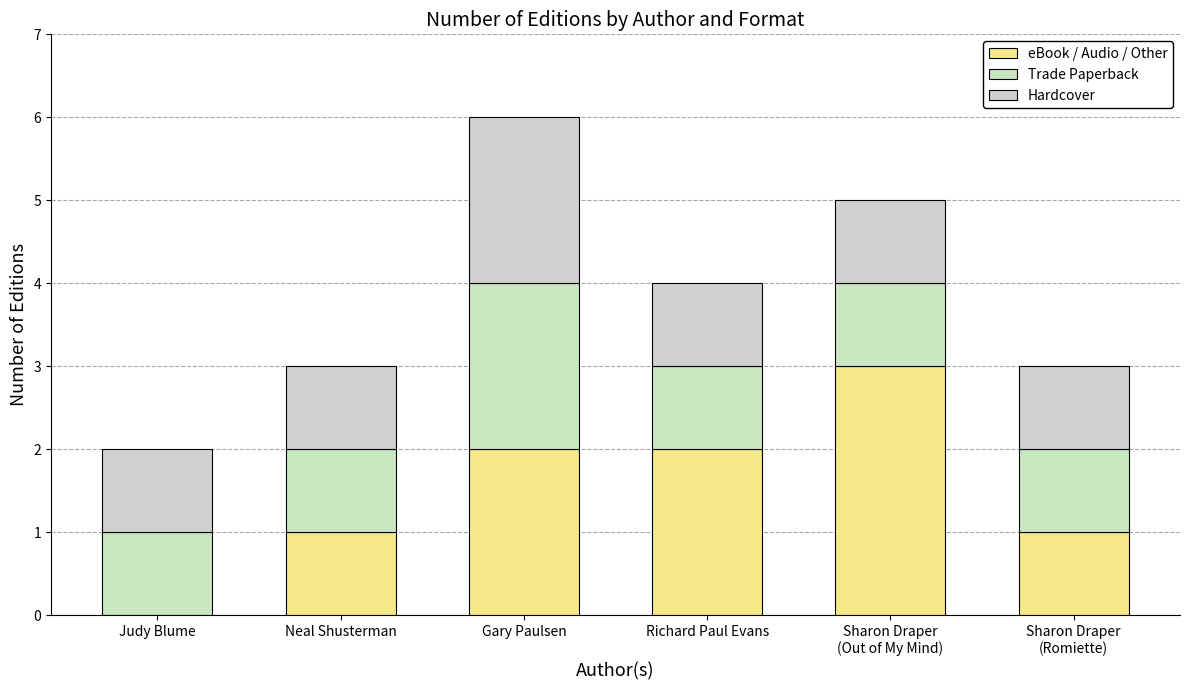

How many positive values does the eBook / Audio / Other series have?

5